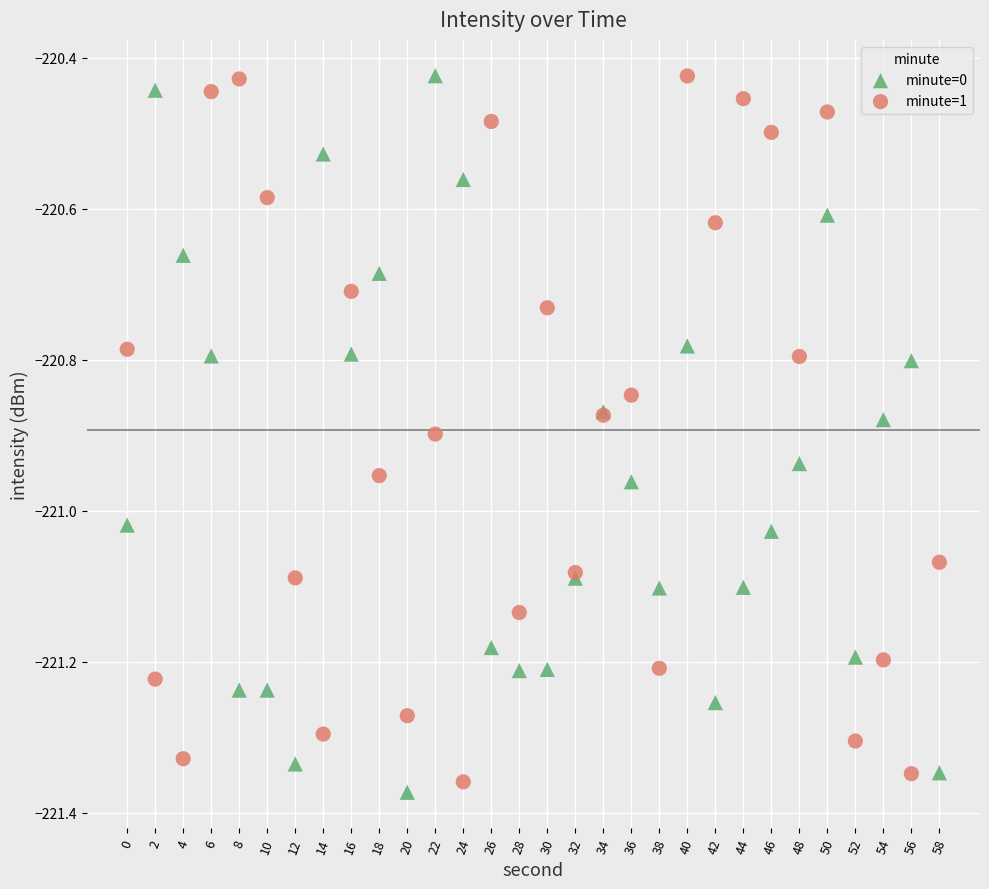

What is the X range (max minus min) for the scatter plot?

58.0